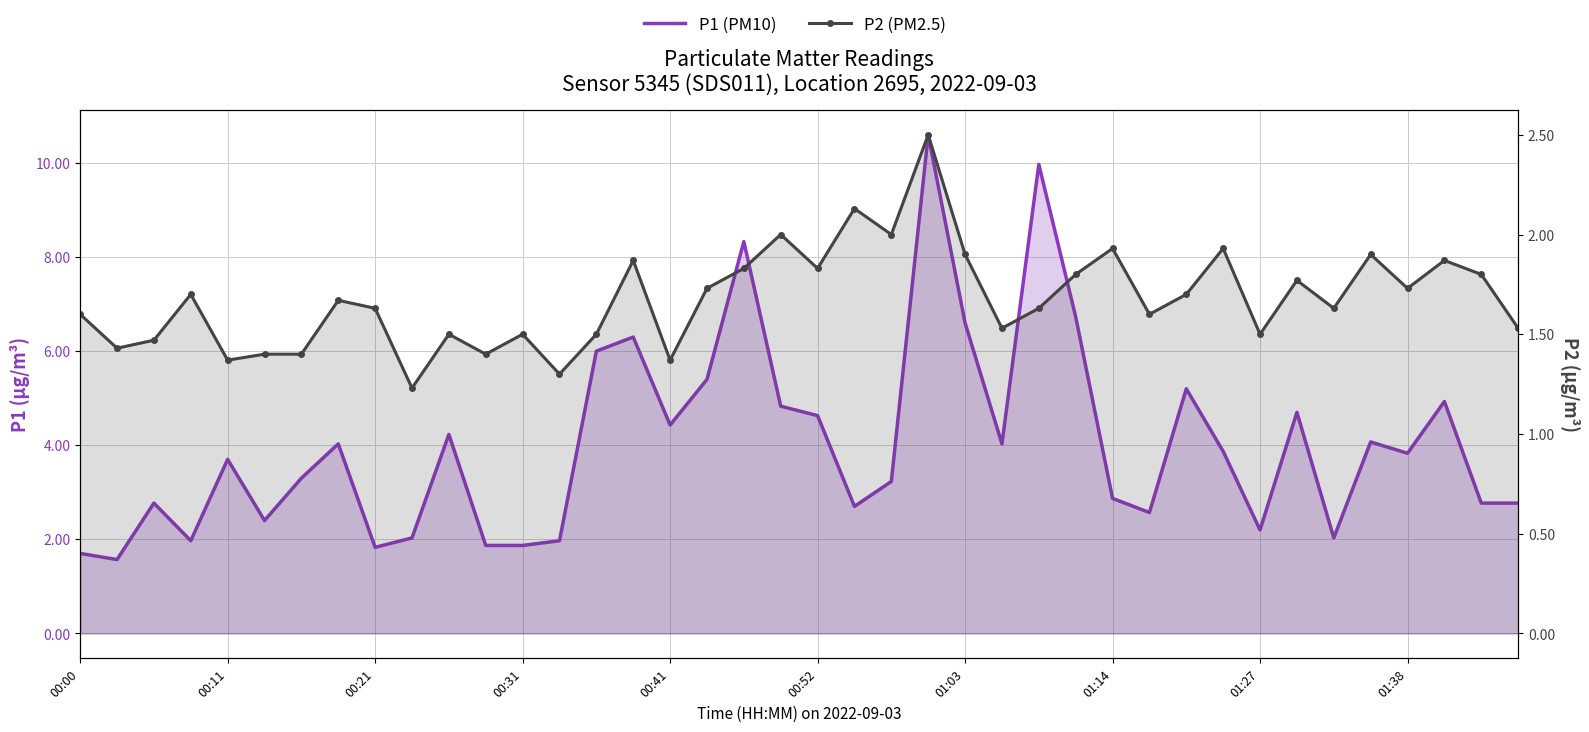

How many distinct data groups are displayed?

2